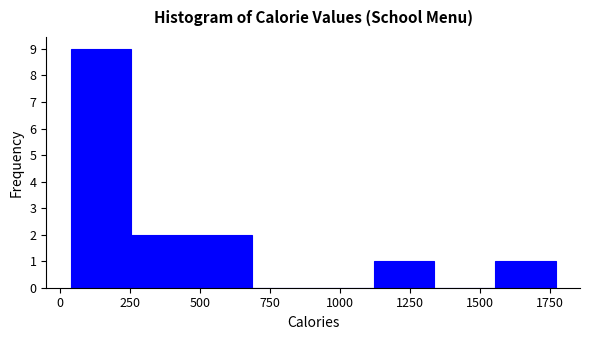

Reading left to right, transcribe this chart: for each bar, give the range it covers on the x-axis and its height. Neither the bar edges nor the heights are printed on the chart, so give them approximately, as read against the axes.

50 to 250: 9
250 to 450: 2
450 to 700: 2
700 to 900: 0
900 to 1100: 0
1100 to 1350: 1
1350 to 1550: 0
1550 to 1750: 1